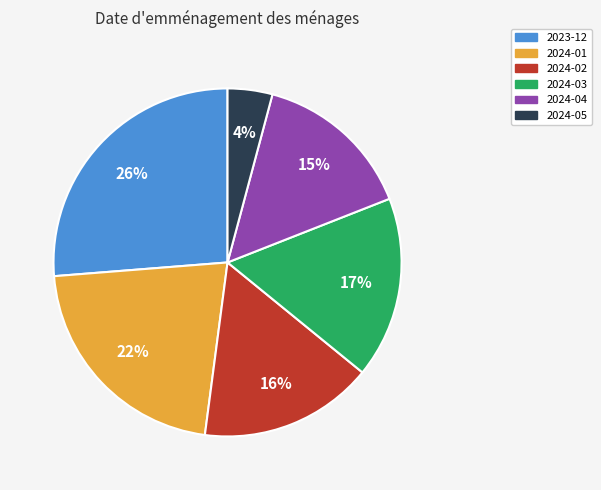

True or false: 2024-04 accounts for 15% of the total.

True